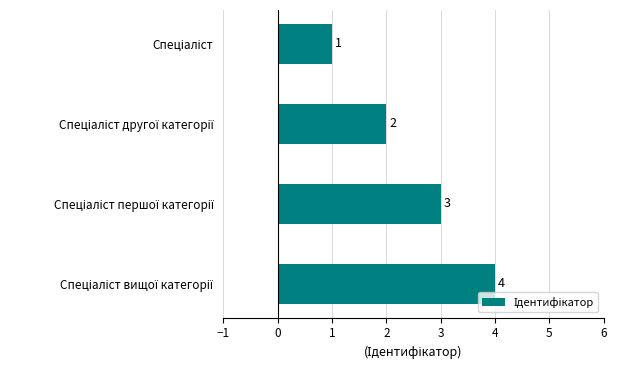

Count the values in the range 2 to 4.

3